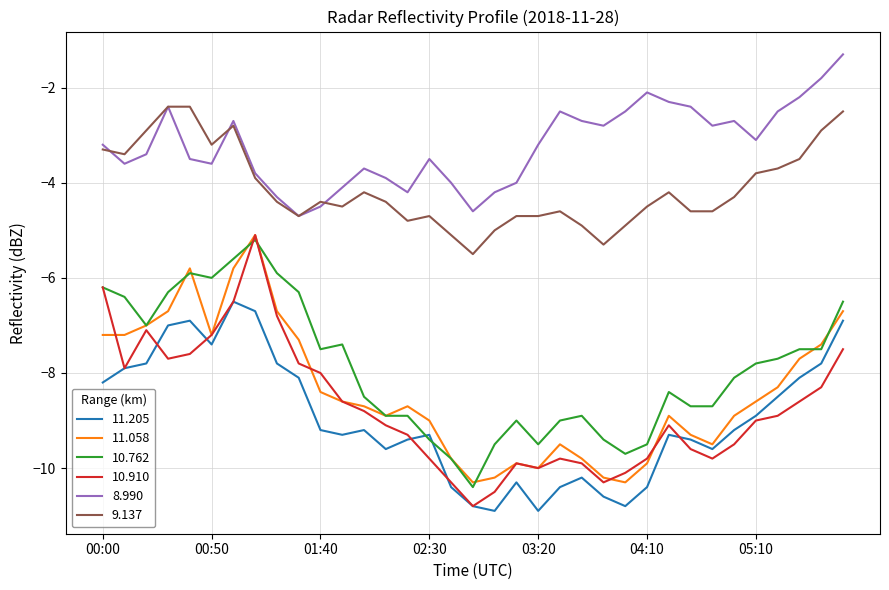

What is the smallest value displayed?

-10.9